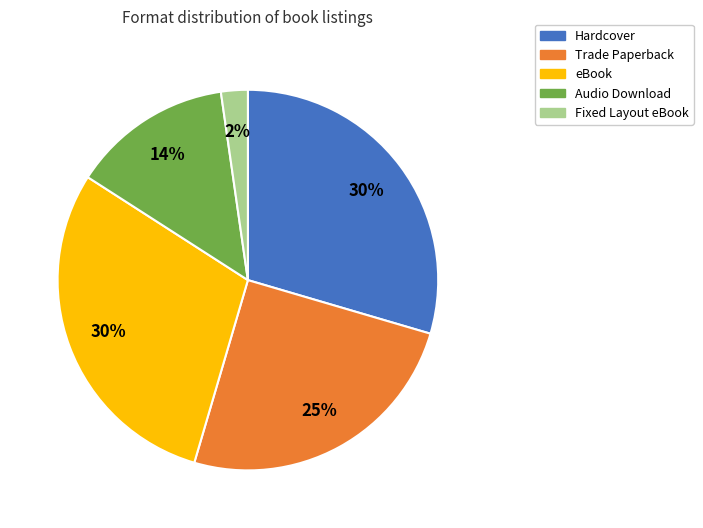

Is it true that Fixed Layout eBook is 8% of the pie?

False